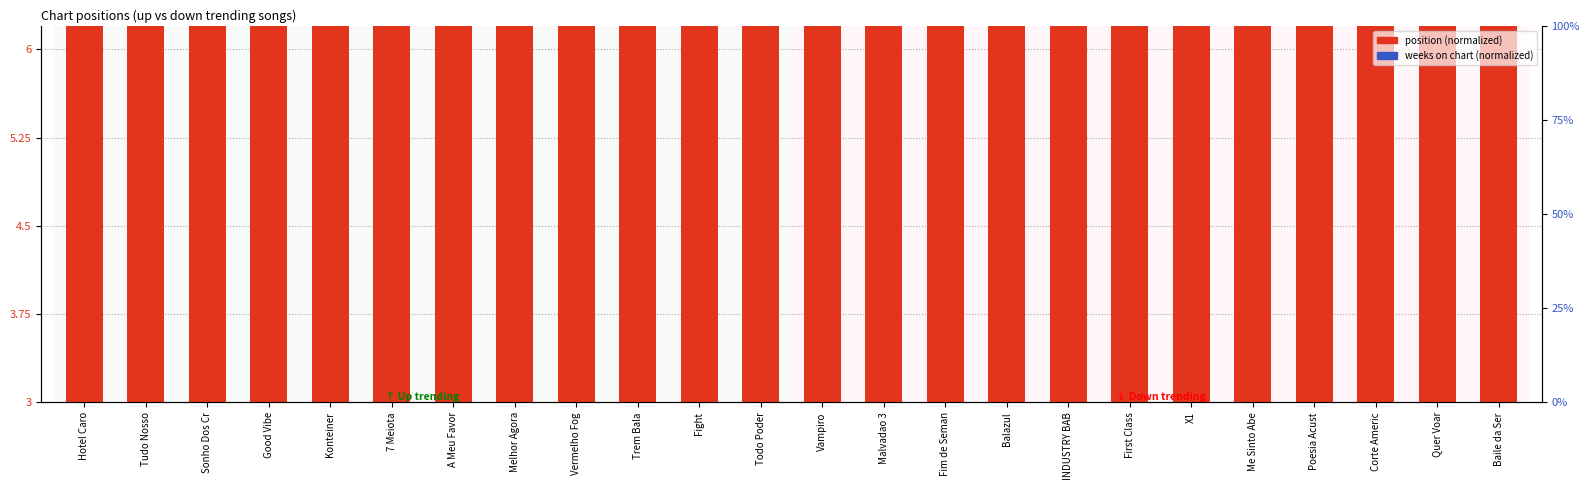

Is it true that weeks on chart (normalized) equals 0.1 at Me Sinto Abe?

False